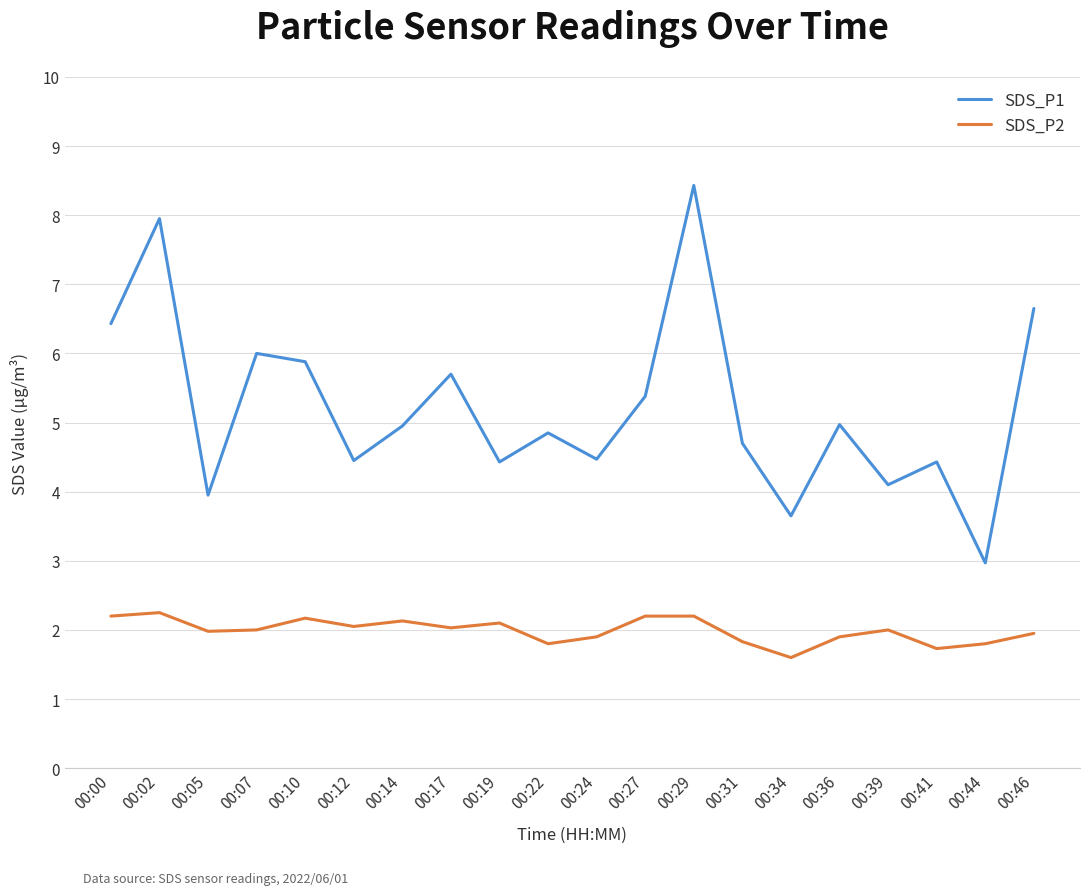

Which series changed the most between 00:39 and 00:44?

SDS_P1